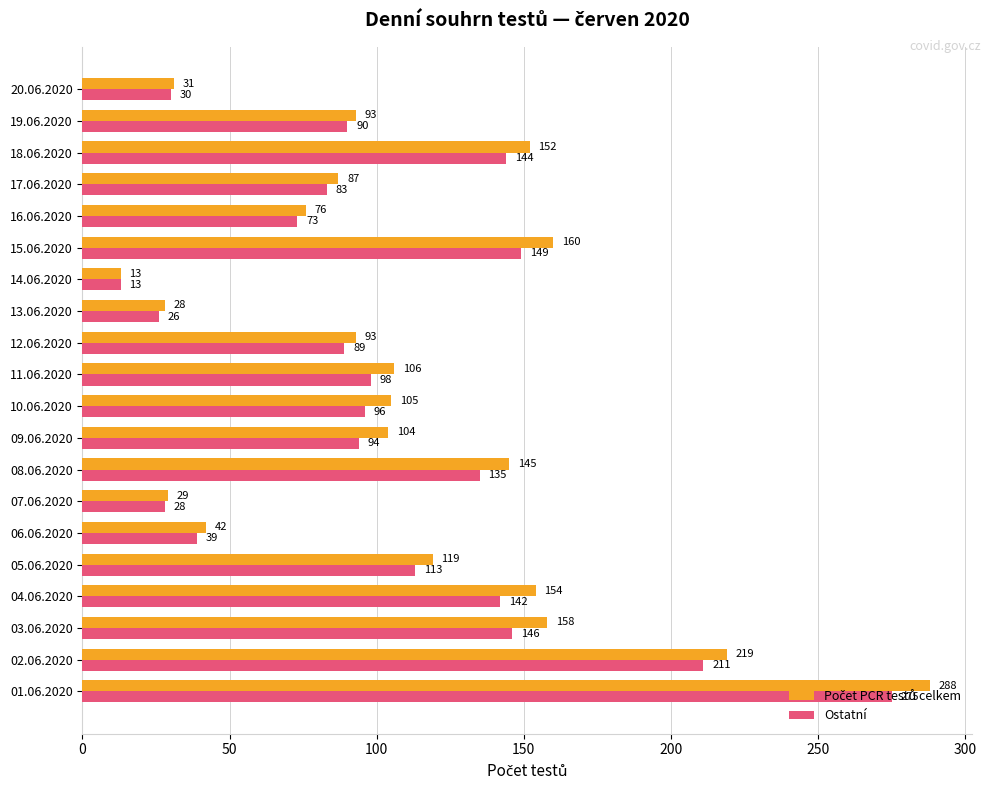

At how many categories does at least one series exceed 144?

7